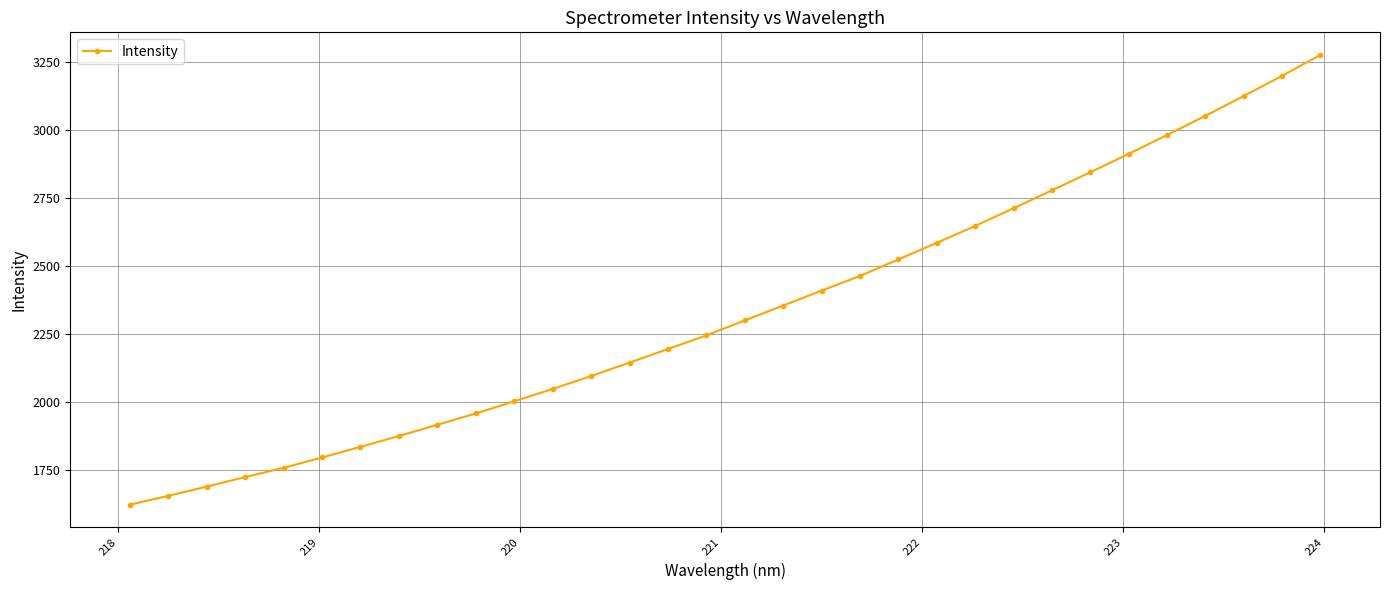

How many lines are shown in the chart?

1